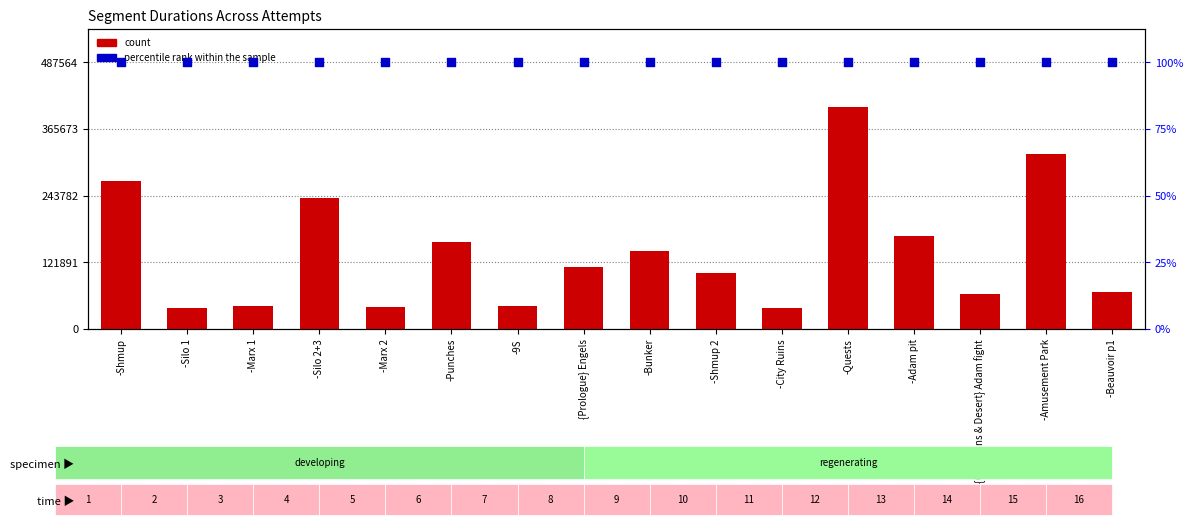

What is the total value across all series at -Beauvoir p1?

554916.9